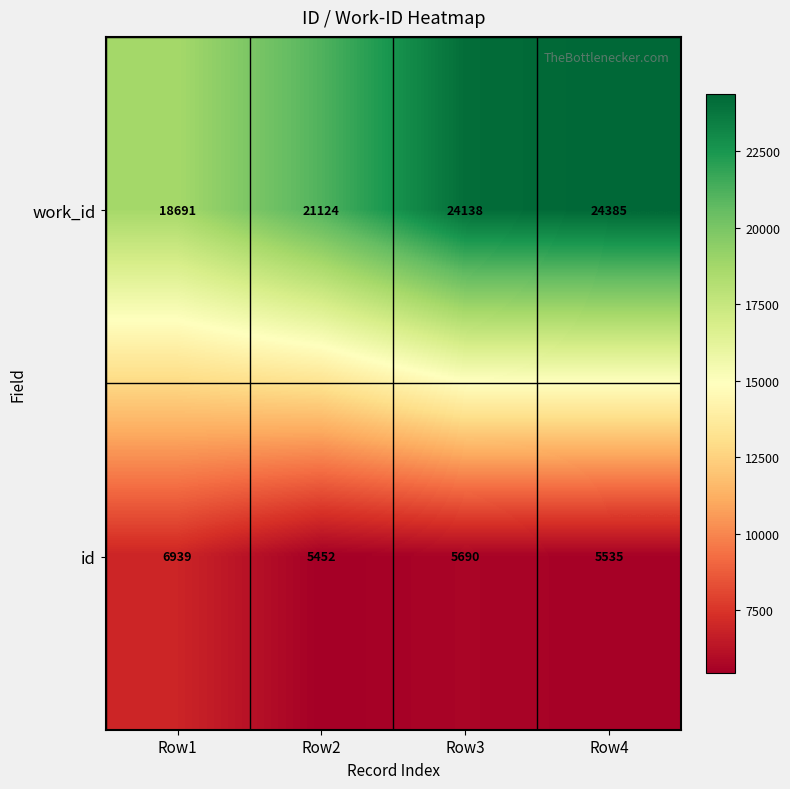

Reading left to right, list all the values displayed in this chart.

work_id: Row1=18691	Row2=21124	Row3=24138	Row4=24385
id: Row1=6939	Row2=5452	Row3=5690	Row4=5535